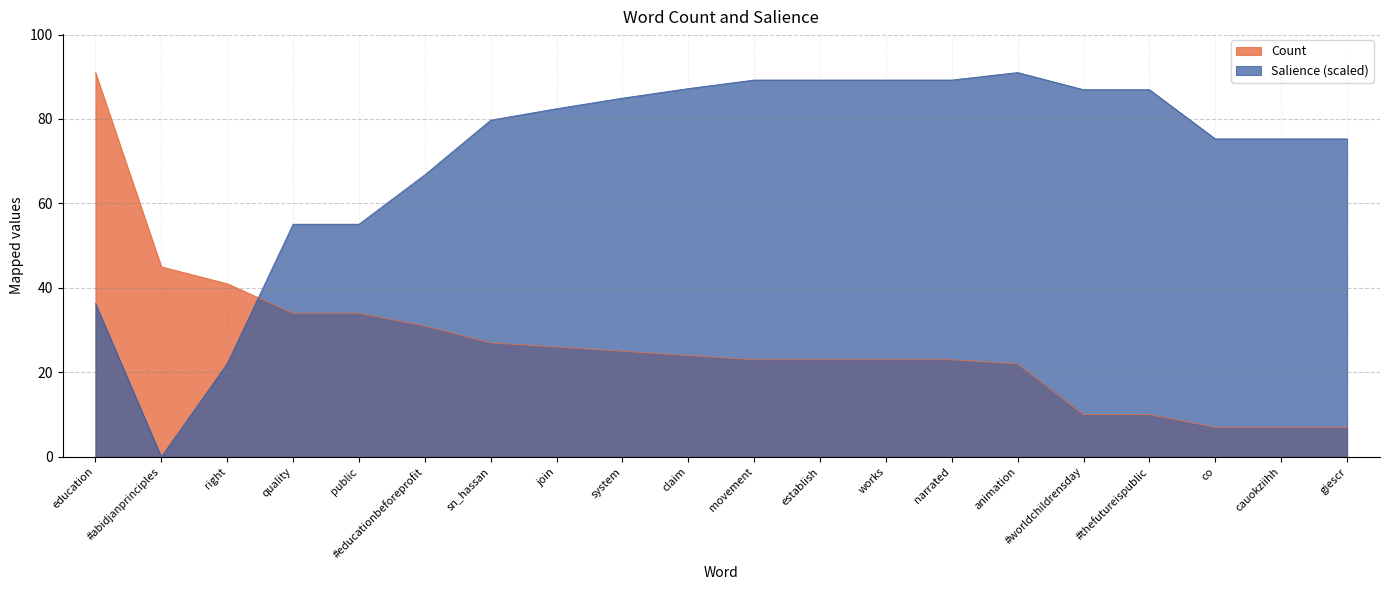

In Salience, how many points are lower than both neighbors (excluding endpoints)?

1